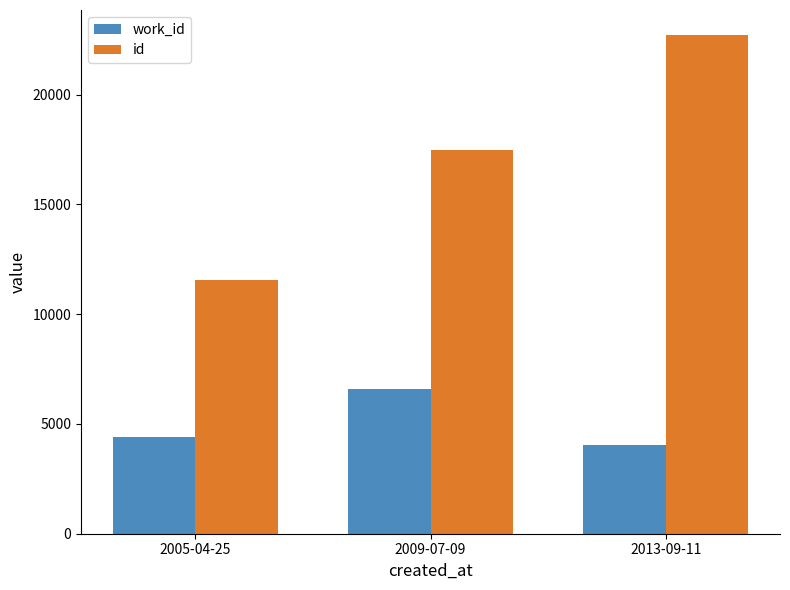

Between 2005-04-25 and 2013-09-11, which series saw the biggest shift?

id